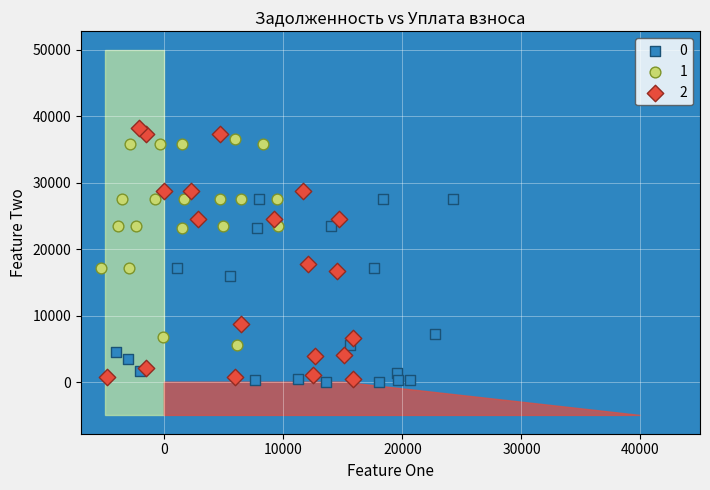

What are all the series names shown in the legend?

0, 1, 2